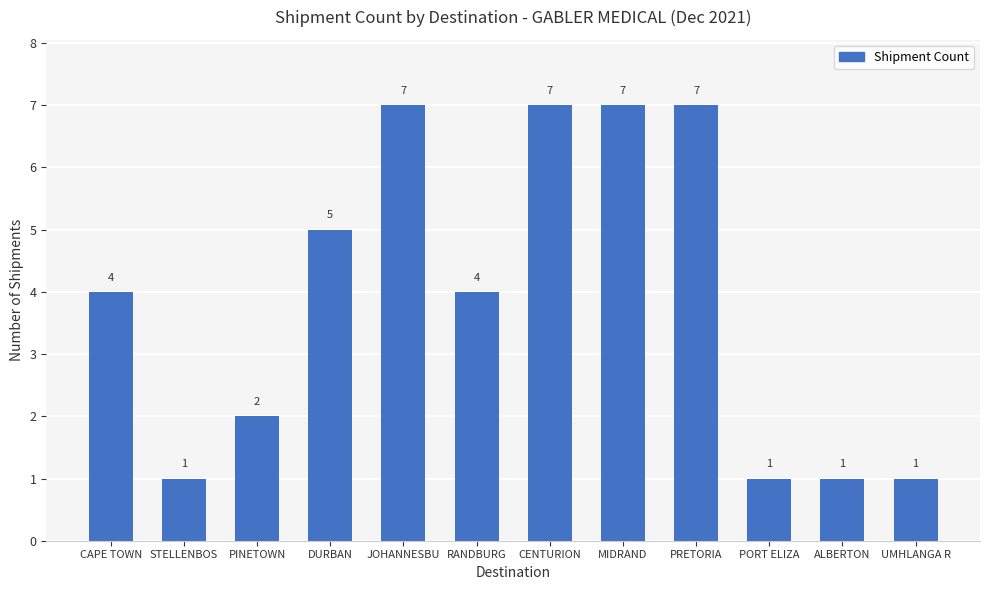

What is the ratio of the value at DURBAN to the value at PINETOWN?

2.5